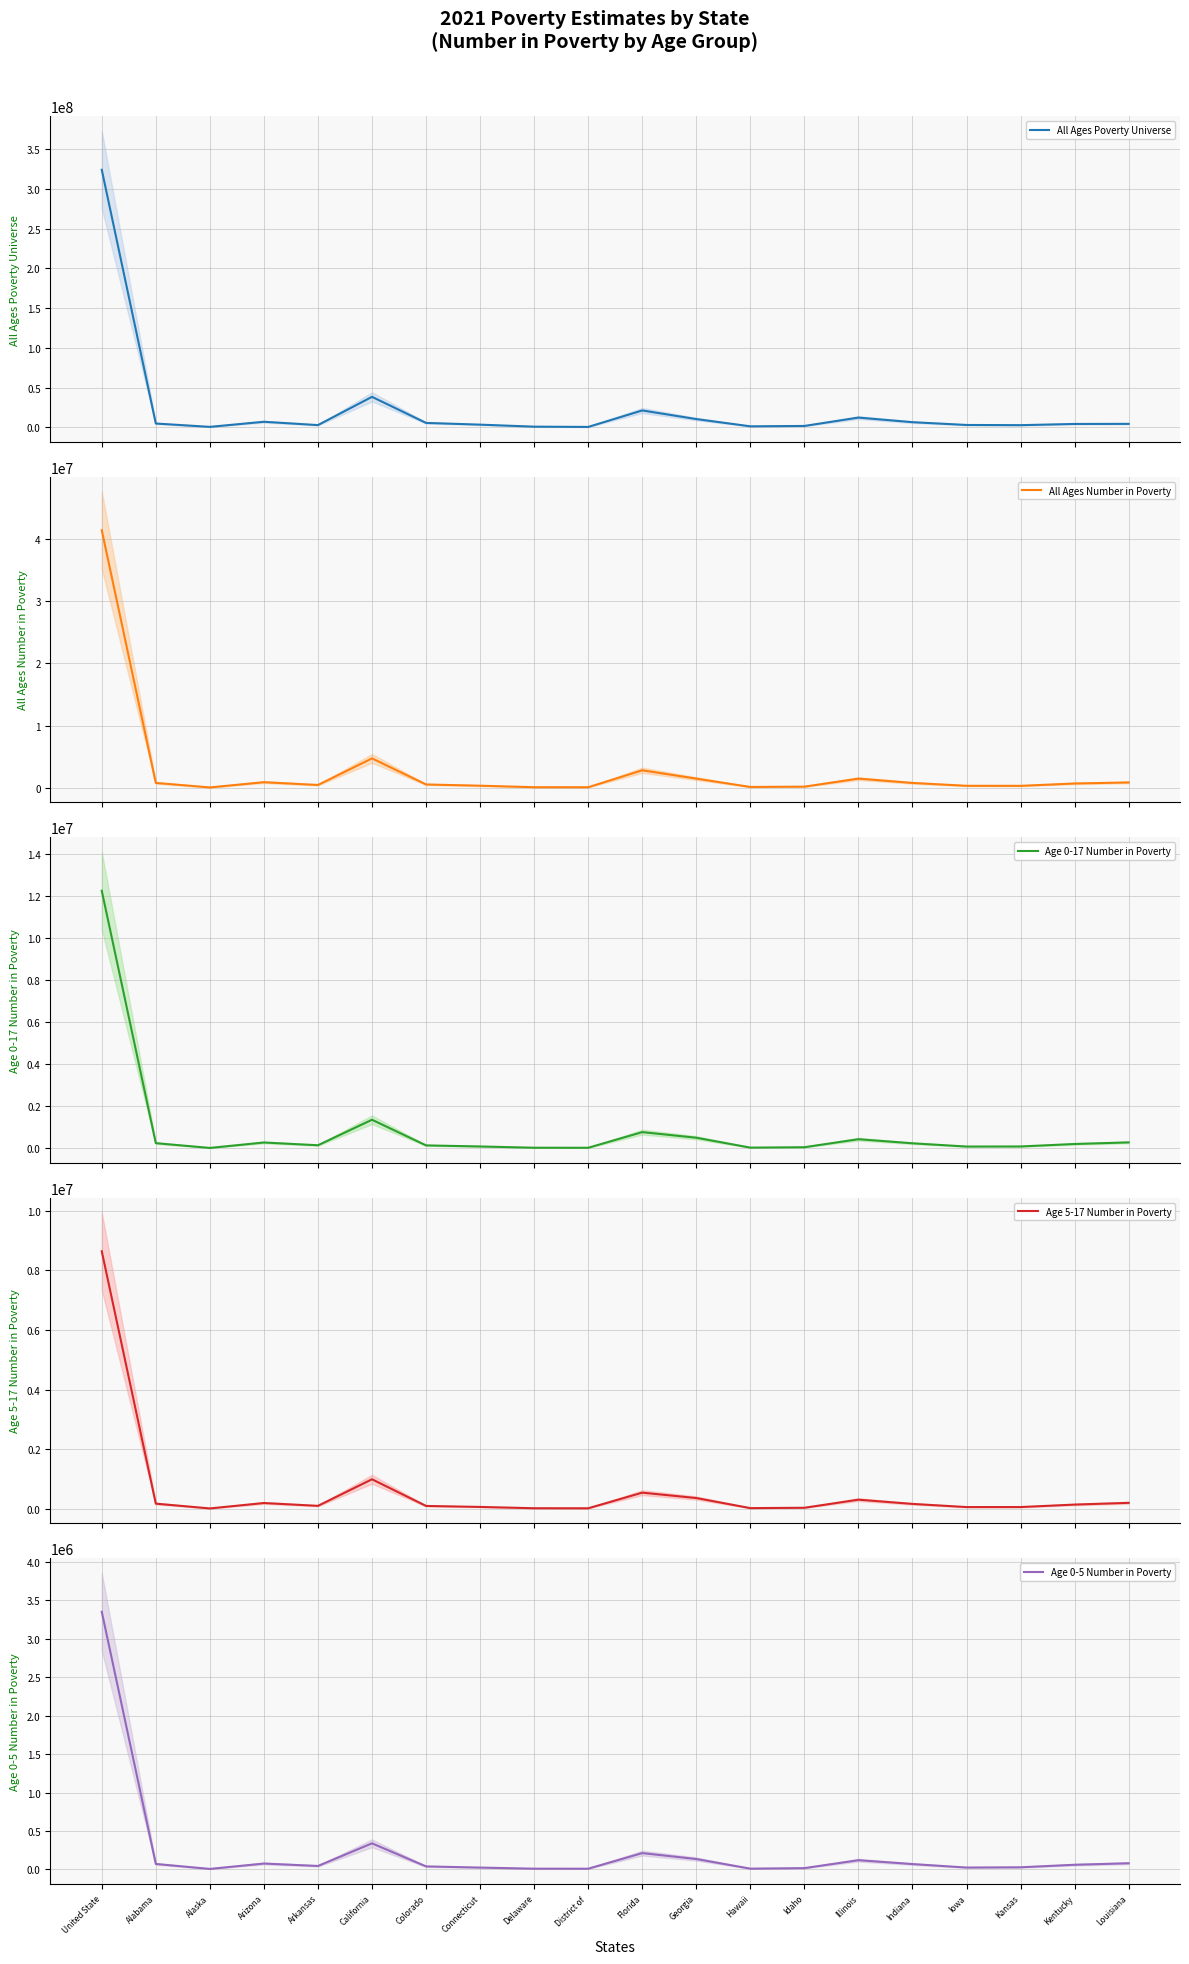

Reading left to right, transcribe all the data shown in this chart.

All Ages Poverty Universe: United State=324173084	Alabama=4920612	Alaska=716775	Arizona=7126989	Arkansas=2944309	California=38481991	Colorado=5696137	Connecticut=3506220	Delaware=978677	District of =637501	Florida=21368601	Georgia=10529513	Hawaii=1402376	Idaho=1868388	Illinois=12380609	Indiana=6608456	Iowa=3100336	Kansas=2854624	Kentucky=4379840	Louisiana=4501075
All Ages Number in Poverty: United State=41393176	Alabama=800848	Alaska=77736	Arizona=919680	Arkansas=471195	California=4742405	Colorado=554126	Connecticut=355861	Delaware=113026	District of =107307	Florida=2830813	Georgia=1493837	Hawaii=152656	Idaho=202091	Illinois=1493042	Indiana=799733	Iowa=340626	Kansas=332457	Kentucky=712023	Louisiana=878477
Age 0-17 Number in Poverty: United State=12243219	Alabama=250327	Alaska=23760	Arizona=281696	Arkansas=150353	California=1362903	Colorado=144163	Connecticut=93263	Delaware=33302	District of =31194	Florida=774679	Georgia=508616	Hawaii=38291	Idaho=57576	Illinois=438031	Indiana=244081	Iowa=89506	Kansas=93202	Kentucky=211069	Louisiana=286908
Age 5-17 Number in Poverty: United State=8636275	Alabama=176596	Alaska=16316	Arizona=197841	Arkansas=102718	California=993484	Colorado=99663	Connecticut=66642	Delaware=23013	District of =21233	Florida=545090	Georgia=364720	Hawaii=26809	Idaho=38421	Illinois=310010	Indiana=168041	Iowa=61916	Kansas=62373	Kentucky=145518	Louisiana=203782
Age 0-5 Number in Poverty: United State=3349149	Alabama=71220	Alaska=6633	Arizona=76649	Arkansas=45096	California=339169	Colorado=39308	Connecticut=24150	Delaware=9694	District of =9444	Florida=212346	Georgia=135538	Hawaii=10150	Idaho=17074	Illinois=120015	Indiana=69805	Iowa=24541	Kansas=27811	Kentucky=60772	Louisiana=80375